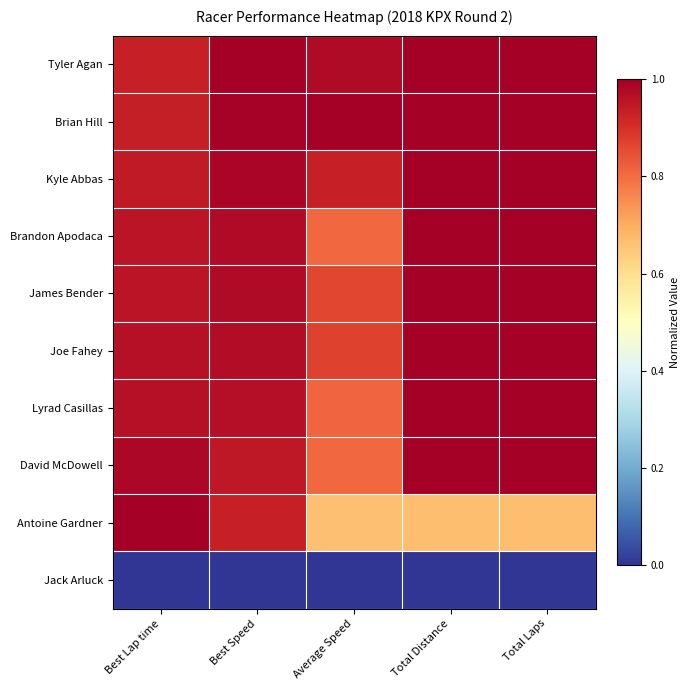

Reading right to left, what are all the values shown in this chart?

Tyler Agan: Total Laps=1.0	Total Distance=1.0	Average Speed=1.0	Best Speed=1.0	Best Lap time=0.9
Brian Hill: Total Laps=1.0	Total Distance=1.0	Average Speed=1.0	Best Speed=1.0	Best Lap time=0.9
Kyle Abbas: Total Laps=1.0	Total Distance=1.0	Average Speed=0.9	Best Speed=1.0	Best Lap time=0.9
Brandon Apodaca: Total Laps=1.0	Total Distance=1.0	Average Speed=0.8	Best Speed=1.0	Best Lap time=1.0
James Bender: Total Laps=1.0	Total Distance=1.0	Average Speed=0.9	Best Speed=1.0	Best Lap time=1.0
Joe Fahey: Total Laps=1.0	Total Distance=1.0	Average Speed=0.9	Best Speed=1.0	Best Lap time=1.0
Lyrad Casillas: Total Laps=1.0	Total Distance=1.0	Average Speed=0.8	Best Speed=1.0	Best Lap time=1.0
David McDowell: Total Laps=1.0	Total Distance=1.0	Average Speed=0.8	Best Speed=0.9	Best Lap time=1.0
Antoine Gardner: Total Laps=0.7	Total Distance=0.7	Average Speed=0.7	Best Speed=0.9	Best Lap time=1.0
Jack Arluck: Total Laps=0.0	Total Distance=0.0	Average Speed=0.0	Best Speed=0.0	Best Lap time=0.0